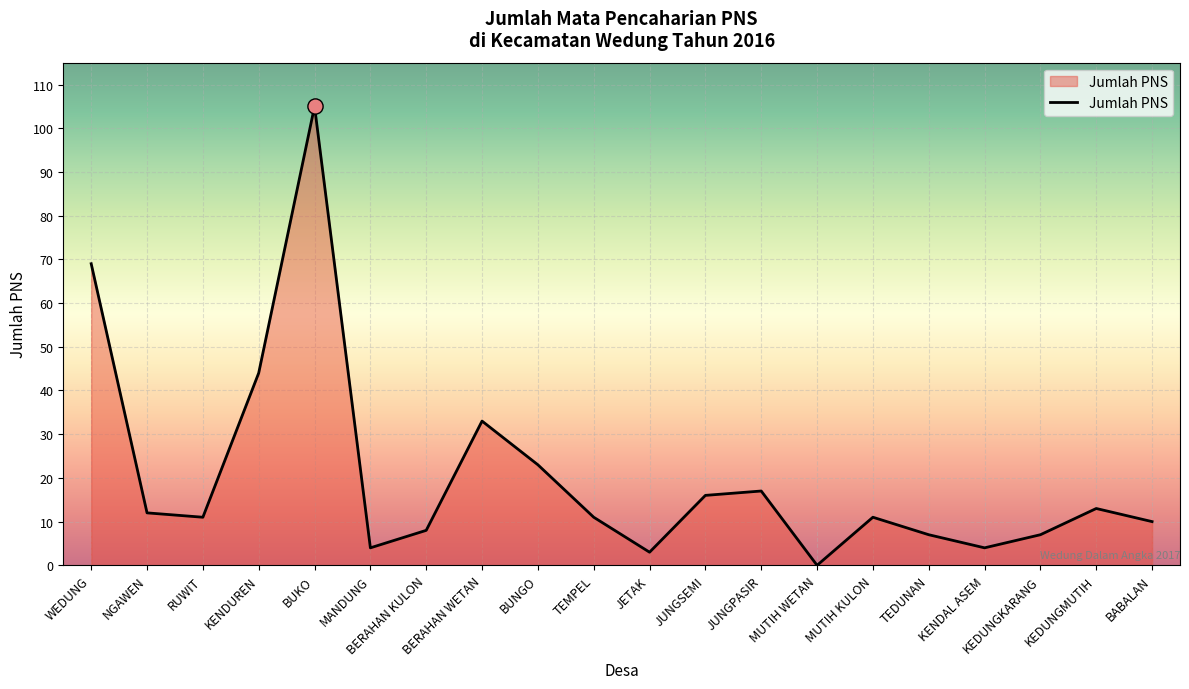

What is the change in value from BUKO to BERAHAN WETAN?

-72